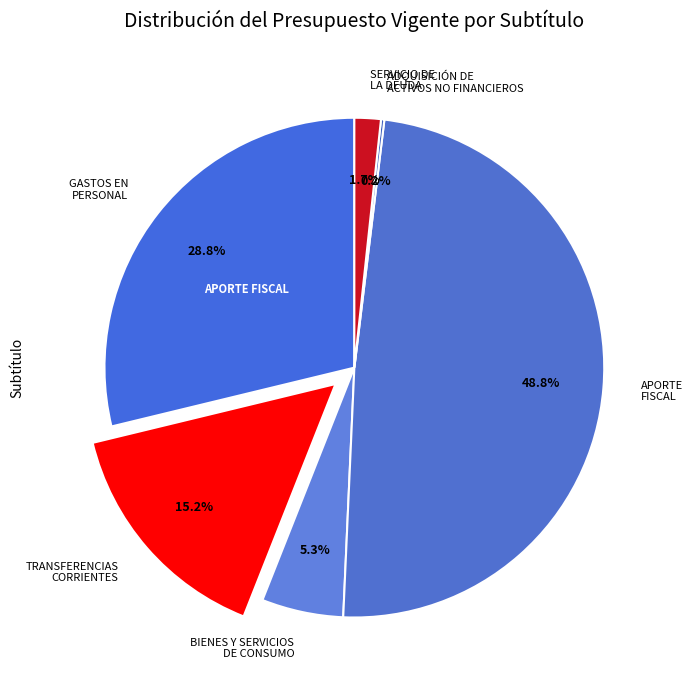

What is the ratio of the value at APORTE FISCAL to the value at SERVICIO DE LA DEUDA?

28.7